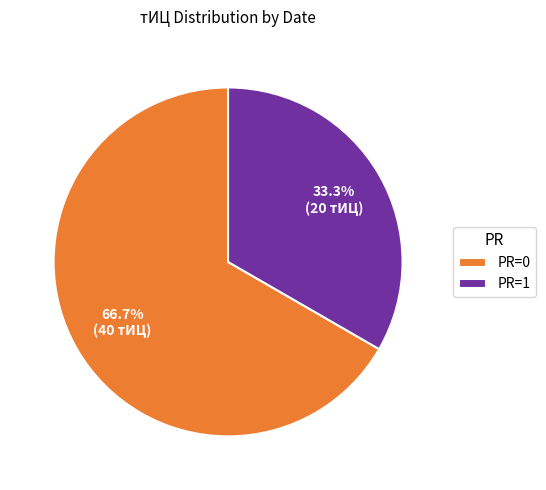

Is there any slice that represents more than half of the pie?

Yes